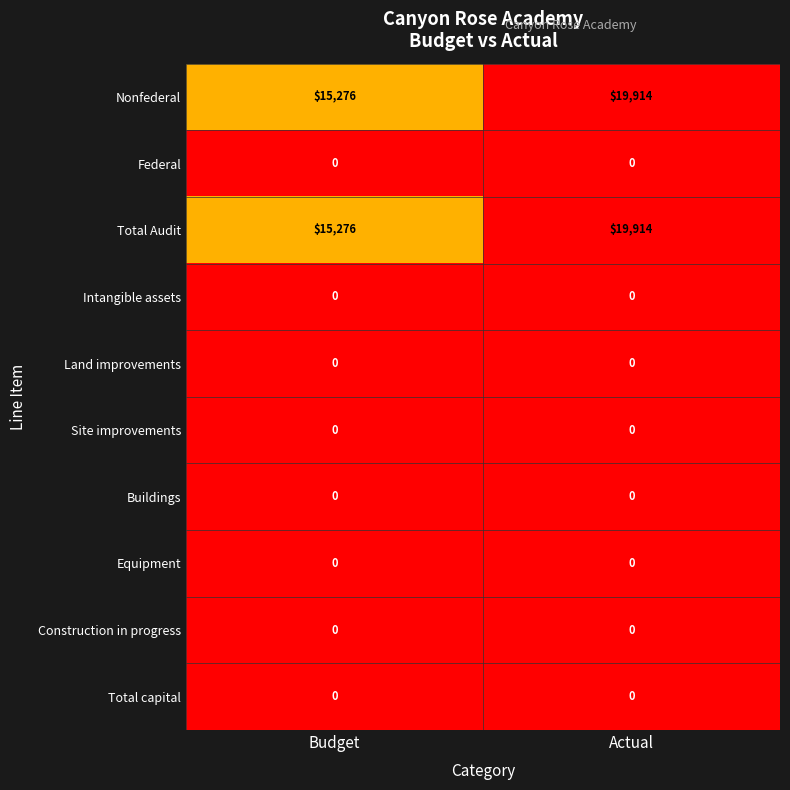

What is the difference between the highest and lowest values at Budget?

15276